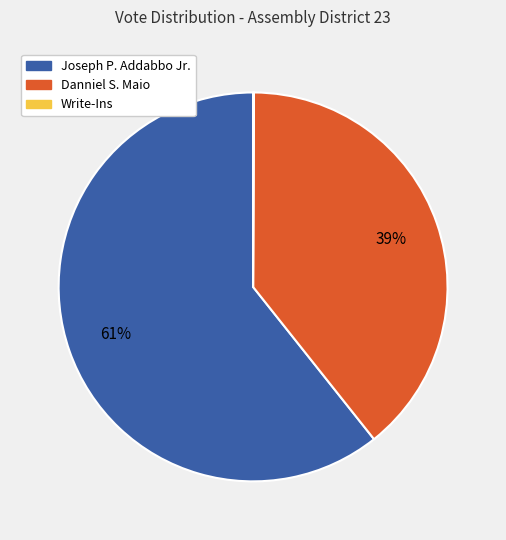

What percentage is the Danniel S. Maio slice, to the nearest percent?

39%